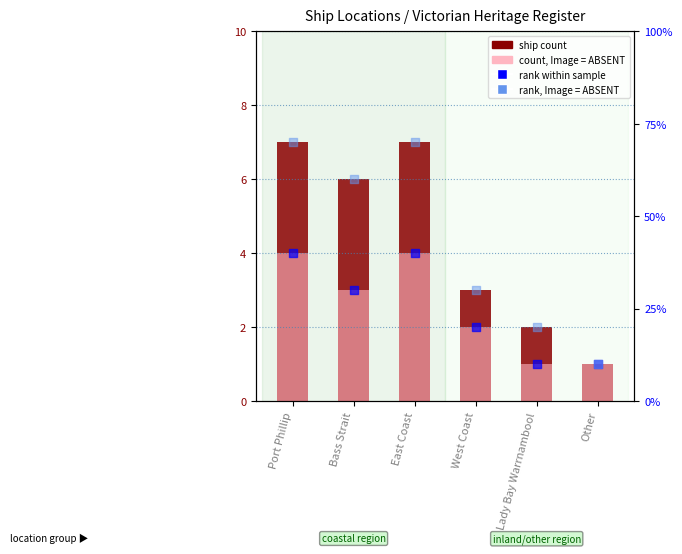

Is the value of count with image absent at West Coast greater than the value of ship count at West Coast?

No